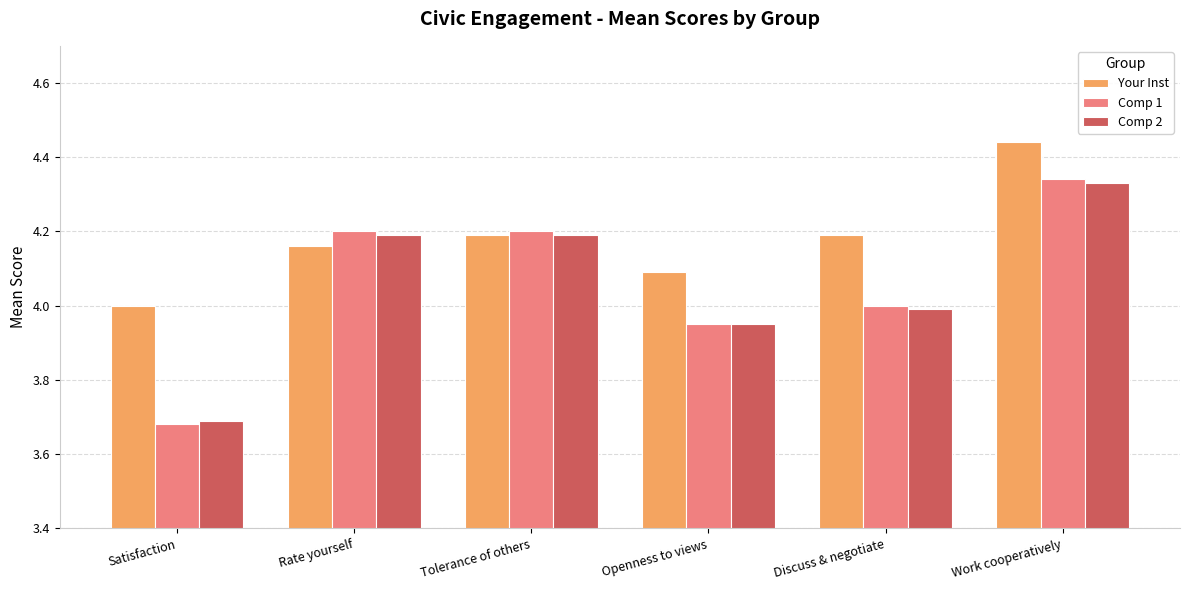

How many values in the Your Inst series exceed 4?

5